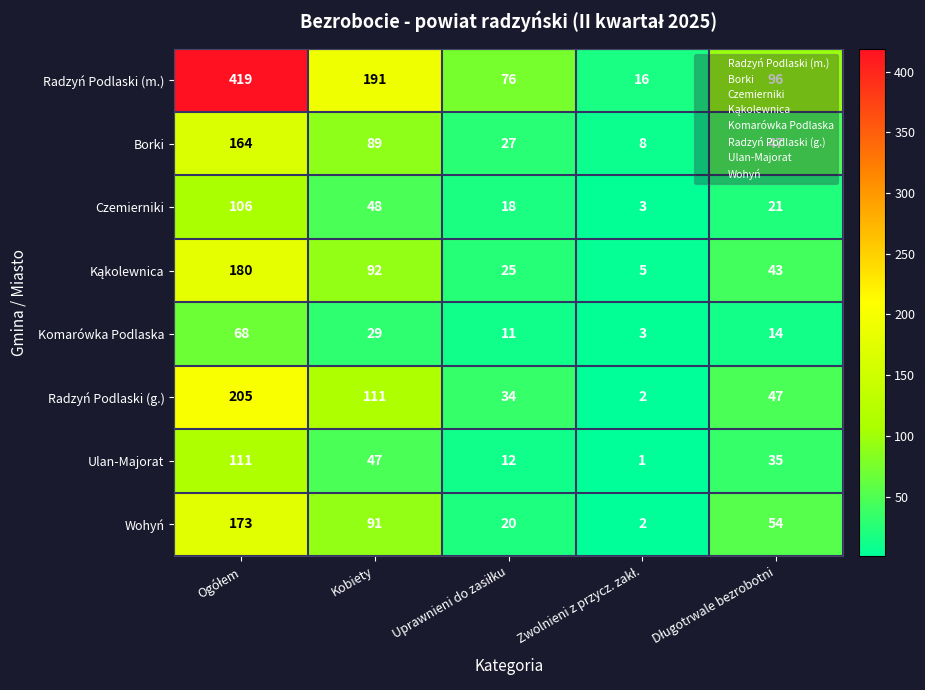

What is the difference between the maximum and second lowest values in the Ulan-Majorat series?

99